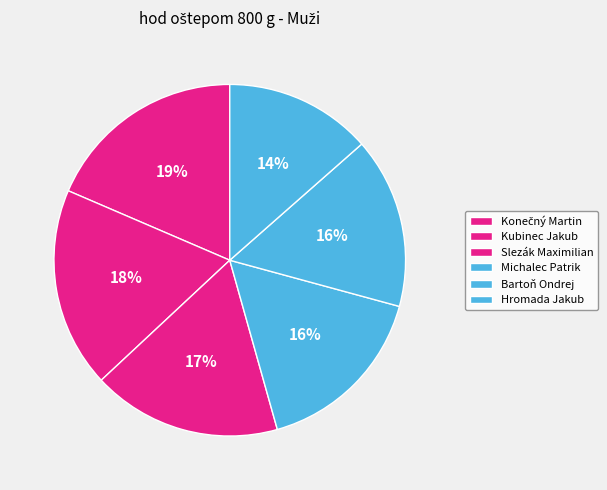

The Slezák Maximilian slice represents 17% of the pie. True or false?

True